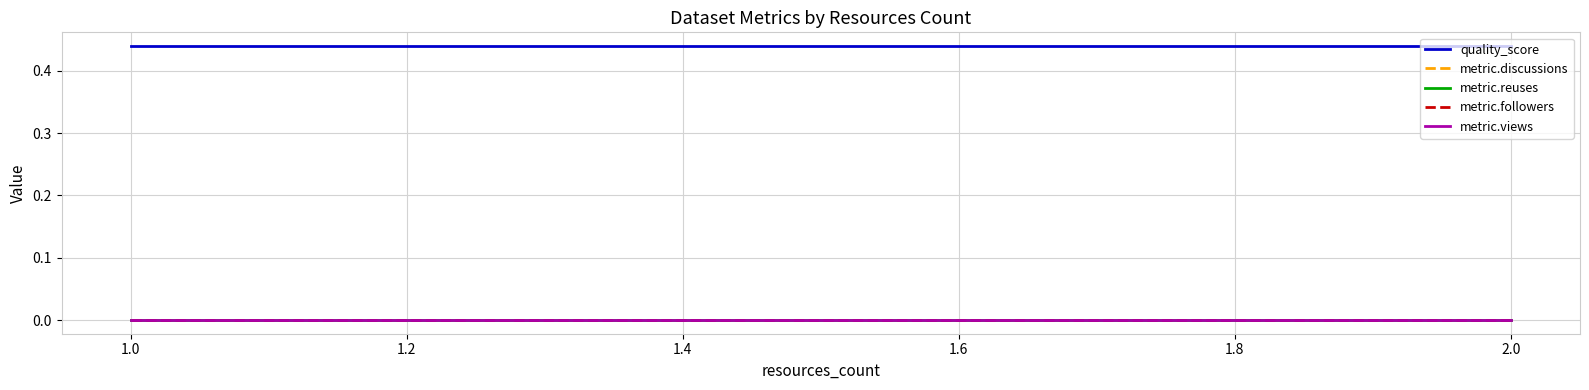

Which series has the widest spread of values?

quality_score